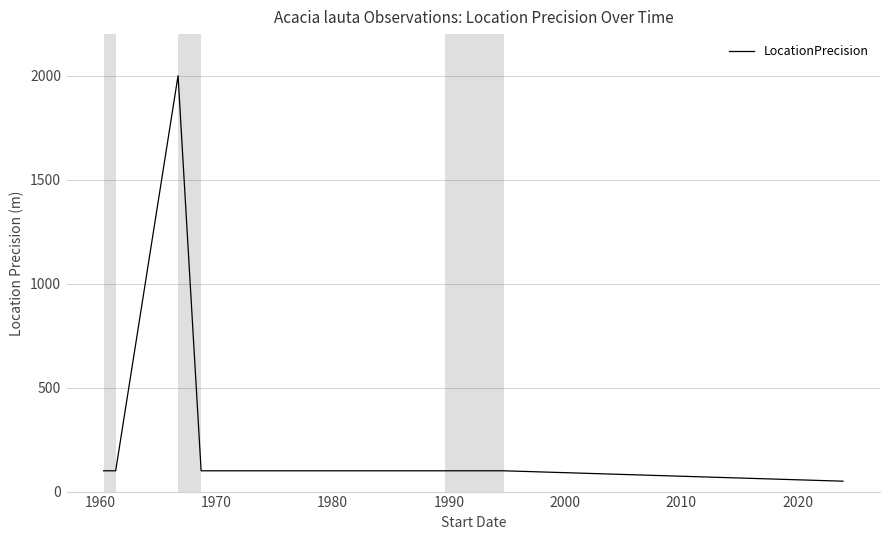

Reading left to right, list all the values displayed in this chart.

100	100	2000	100	100	100	100	100	50